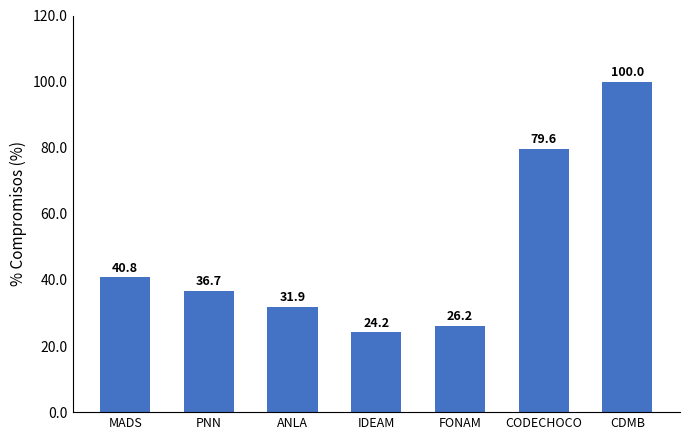

What is the value of the 4th bar from the left?

24.2